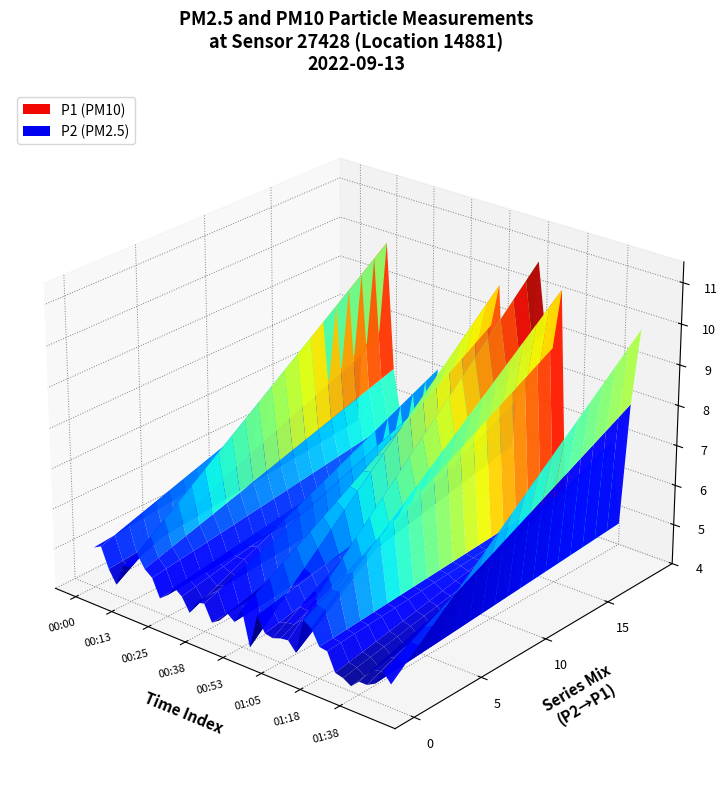

The P2 series shows -0.0 at 22. True or false?

False